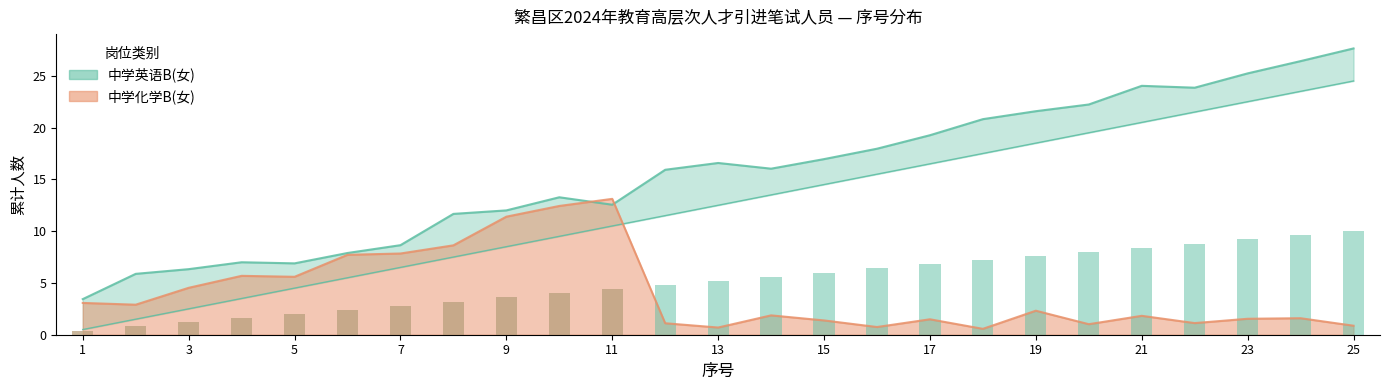

What is the value of the 中学化学B(女) bar at the 13th from the left?

0.7